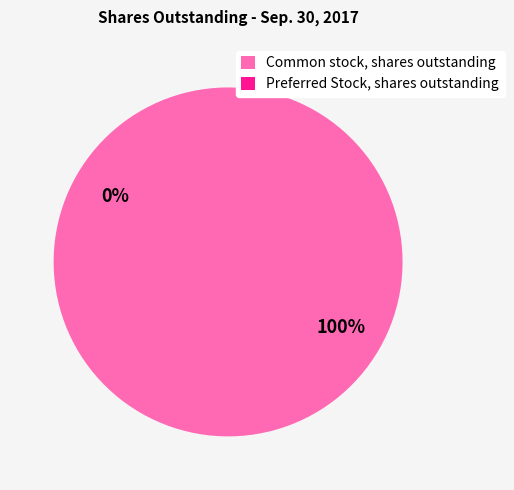

What is the largest slice in the pie chart?

Common stock, shares outstanding